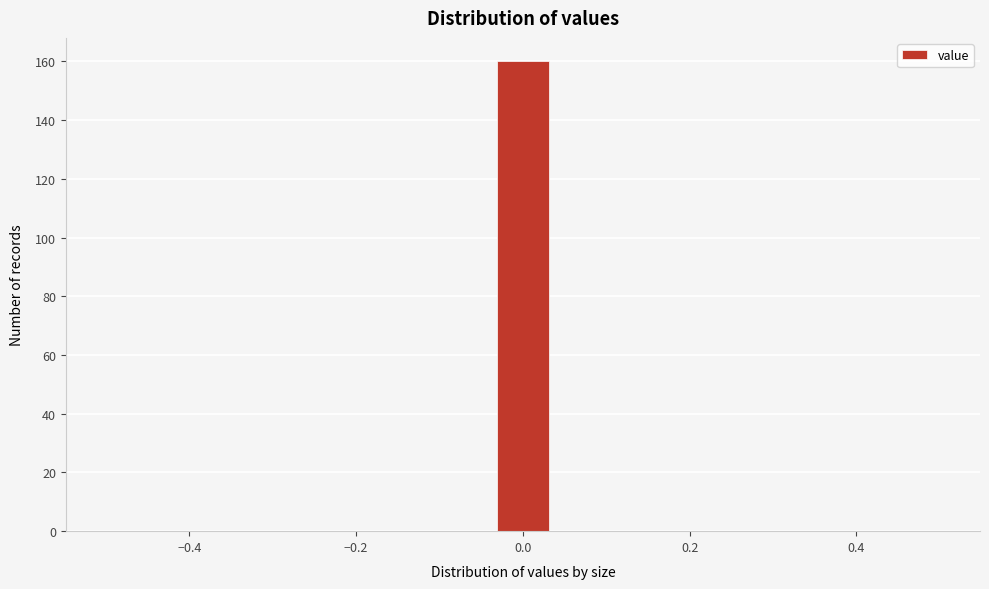

Around what value on the x-axis is the tallest bar? Give the approximate position of its centre, as read against the axis.

0.00